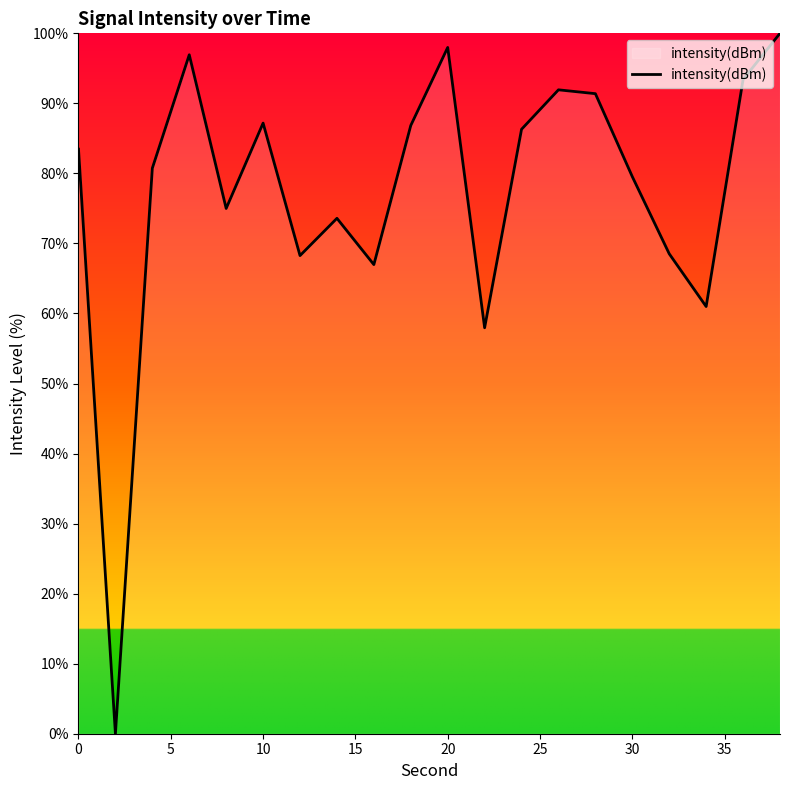

True or false: there are more than 1 points higher than both neighbors.

True